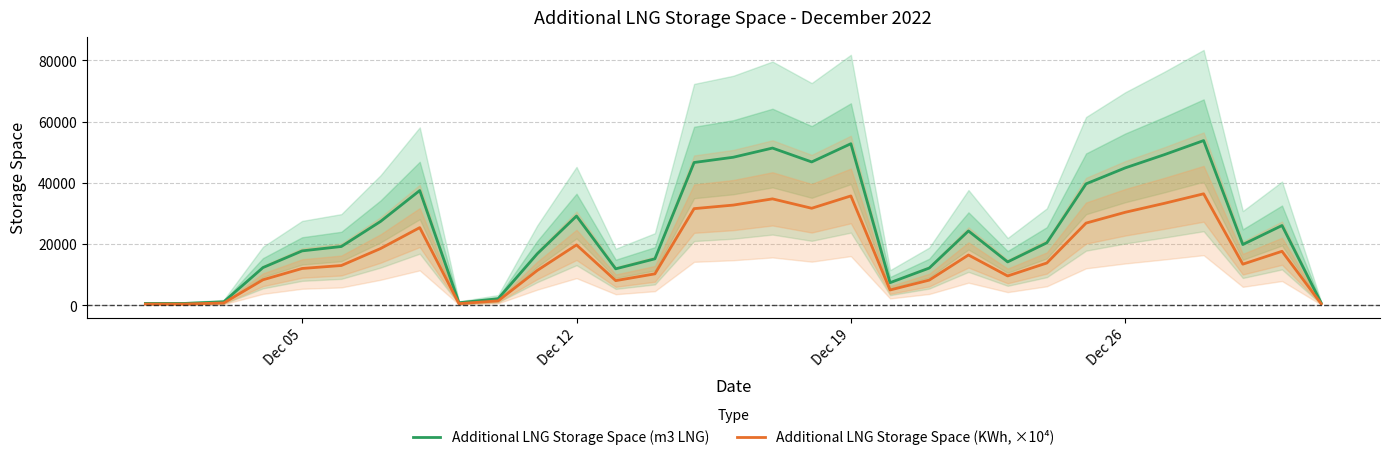

What is the sum of all Additional LNG Storage Space (m3 LNG) values?

751995.0